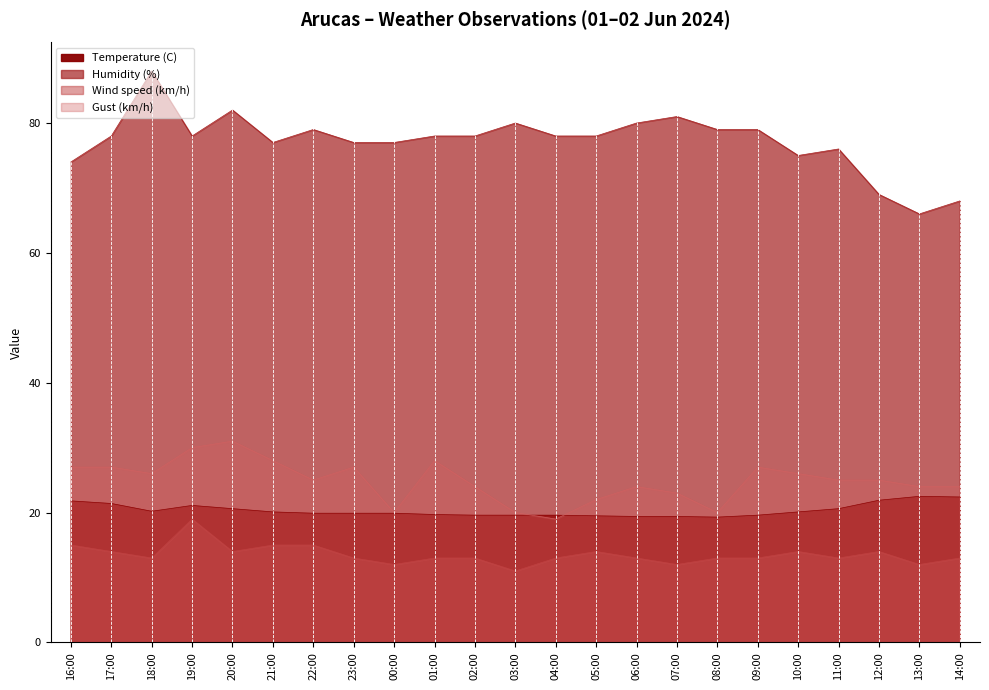

Rank the categories by Gust (km/h) value from highest to lowest.

20:00, 19:00, 21:00, 01:00, 16:00, 17:00, 23:00, 09:00, 18:00, 10:00, 22:00, 11:00, 12:00, 02:00, 06:00, 13:00, 14:00, 07:00, 05:00, 00:00, 03:00, 08:00, 04:00